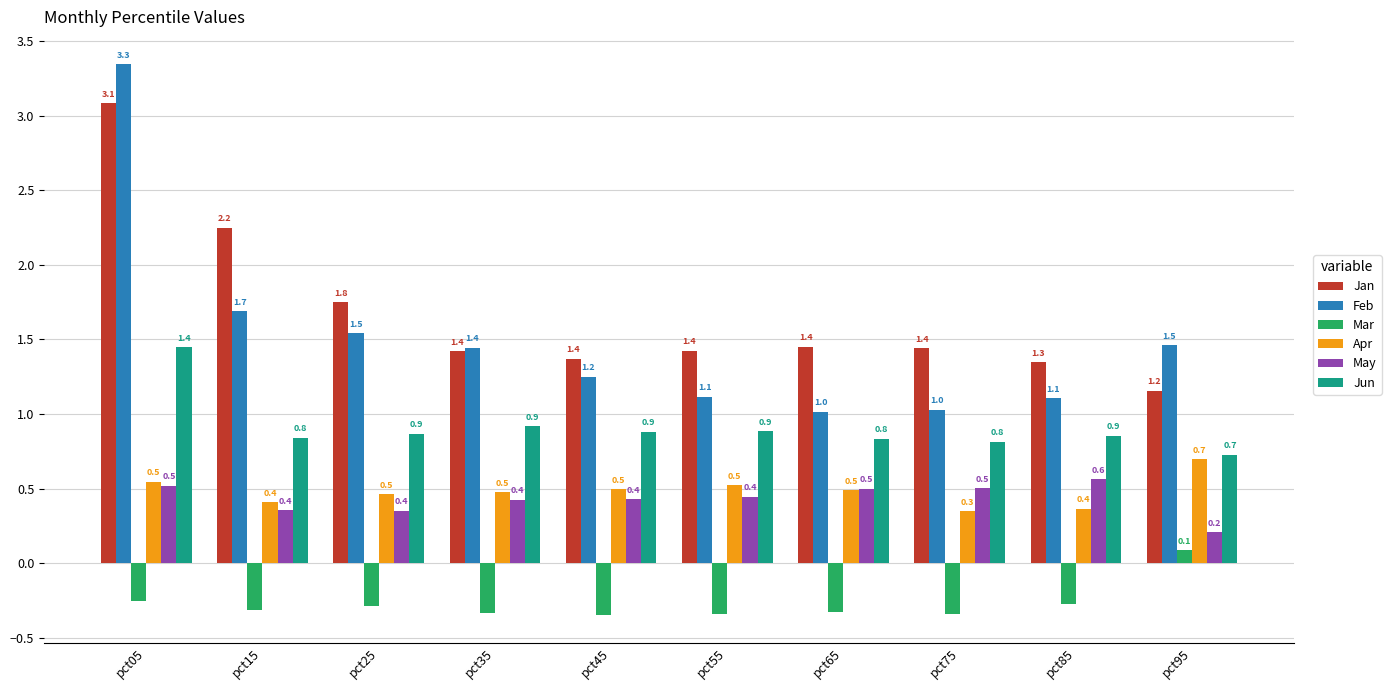

At how many categories does at least one series exceed 2?

2